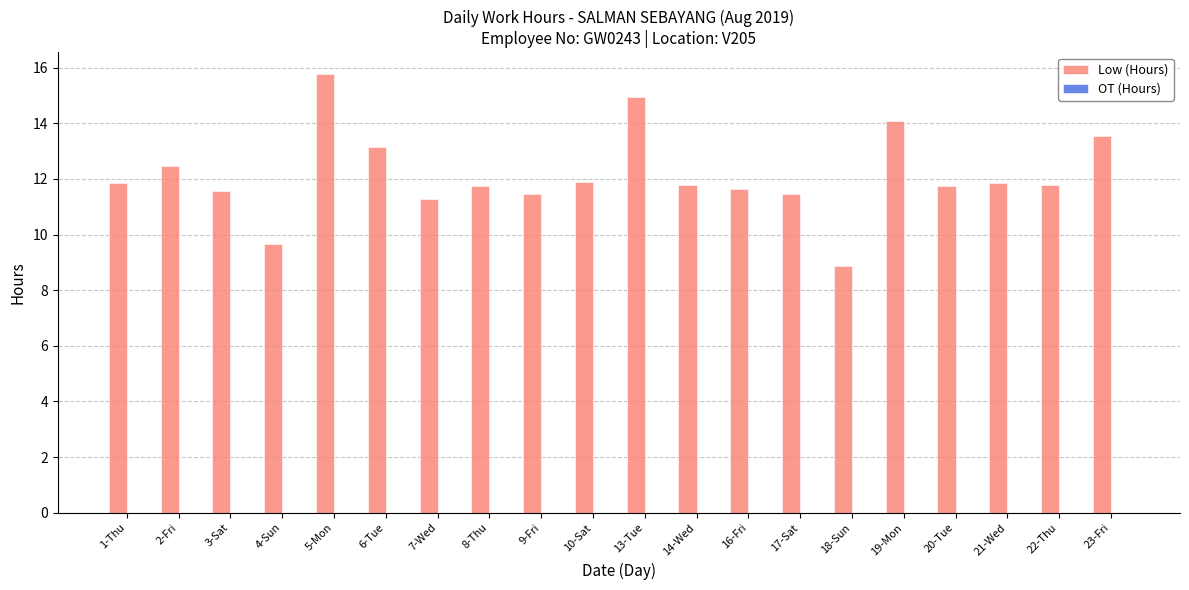

What is the difference between the maximum and minimum values?

6.9